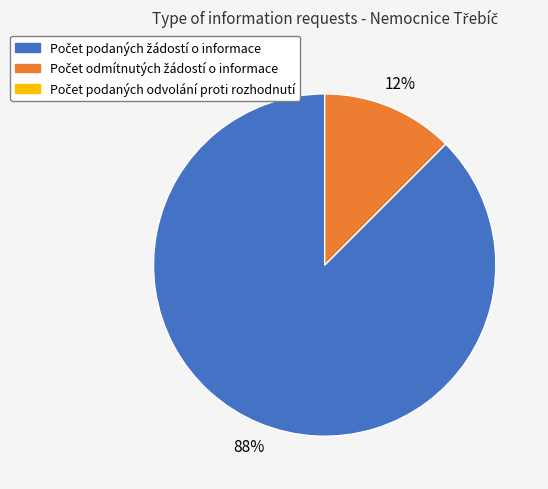

How many slices are in this pie chart?

2